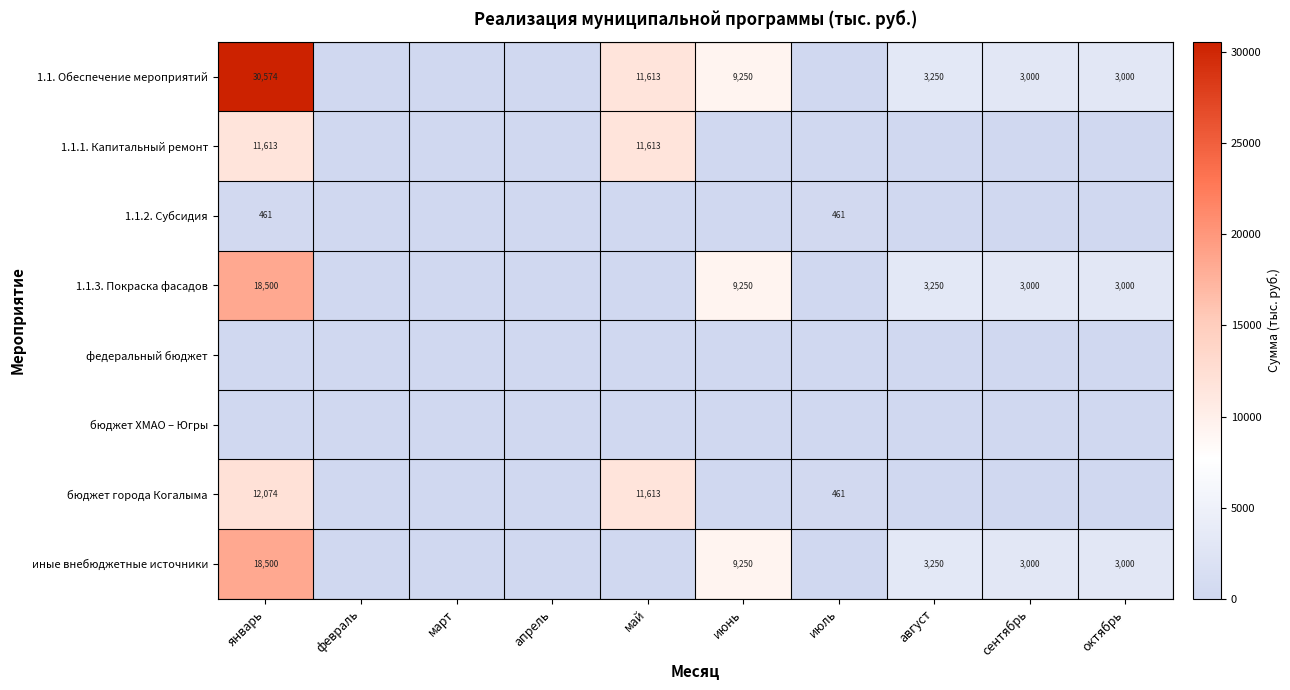

Is it true that бюджет ХМАО – Югры equals 0.0 at июнь?

True